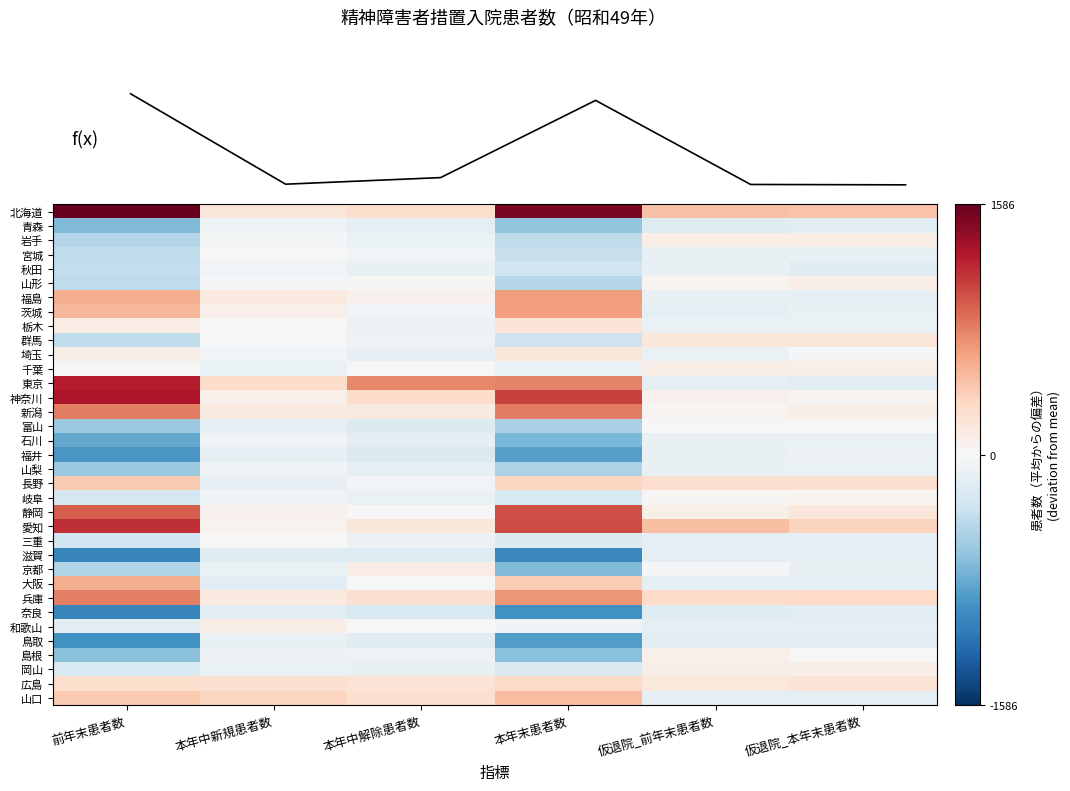

Which series changed the most between 本年中解除患者数 and 仮退院_本年末患者数?

f(x)